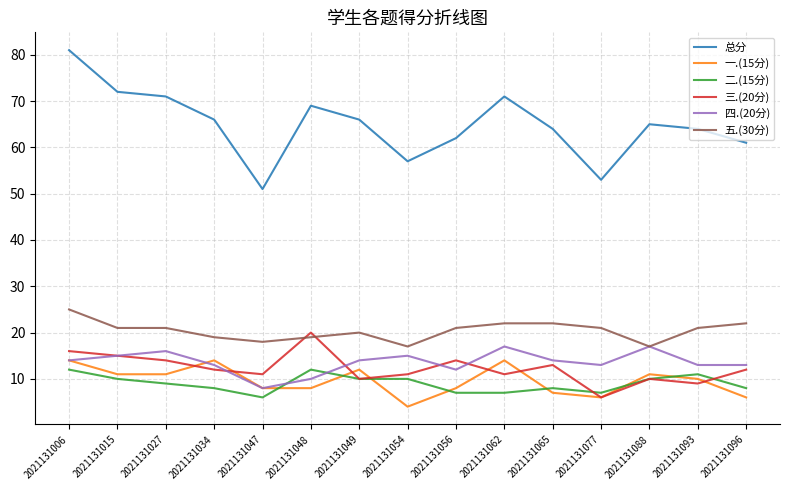

What is the sum of the 四.(20分) values at 2021131015 and 2021131049?

29